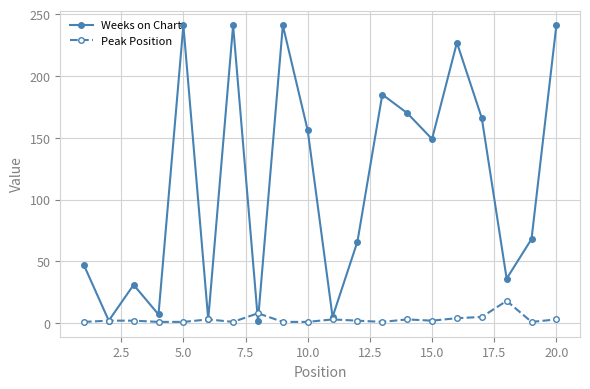

What is the maximum value for Peak Position?

18